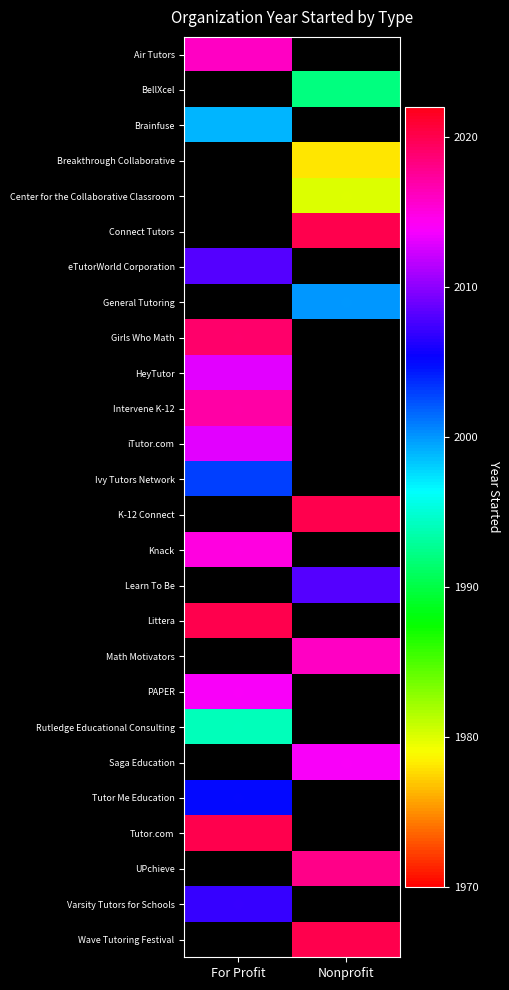

Read the Knack value at For Profit.

2015.0